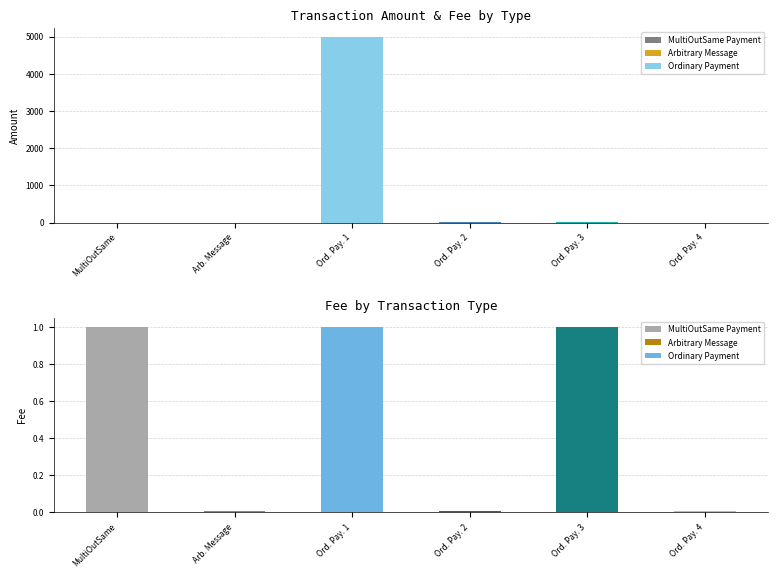

Which series has the widest spread of values?

Amount